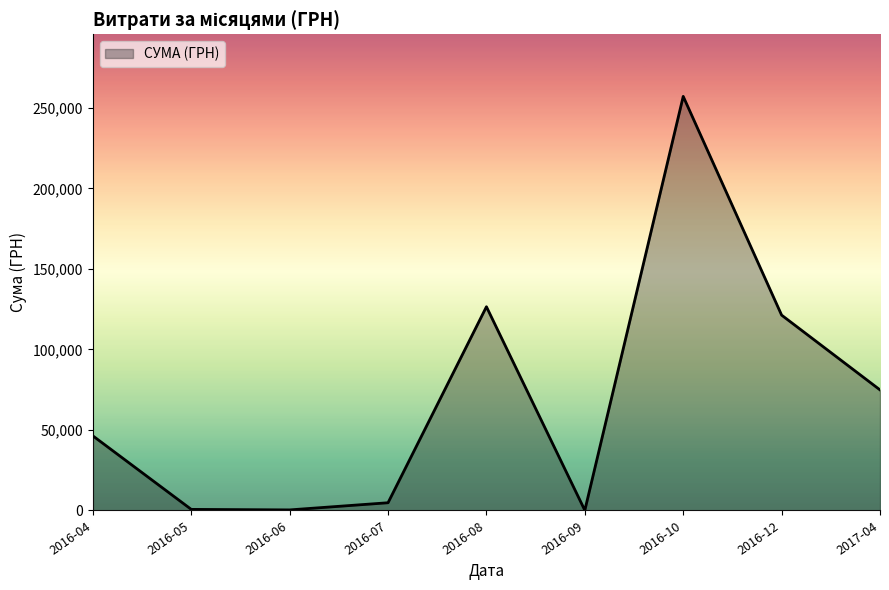

What is the change in value from 2016-04 to 2016-08?

+80177.1